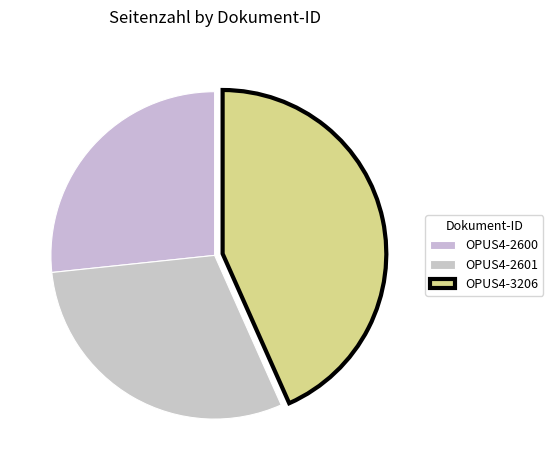

How many segments does this pie chart have?

3